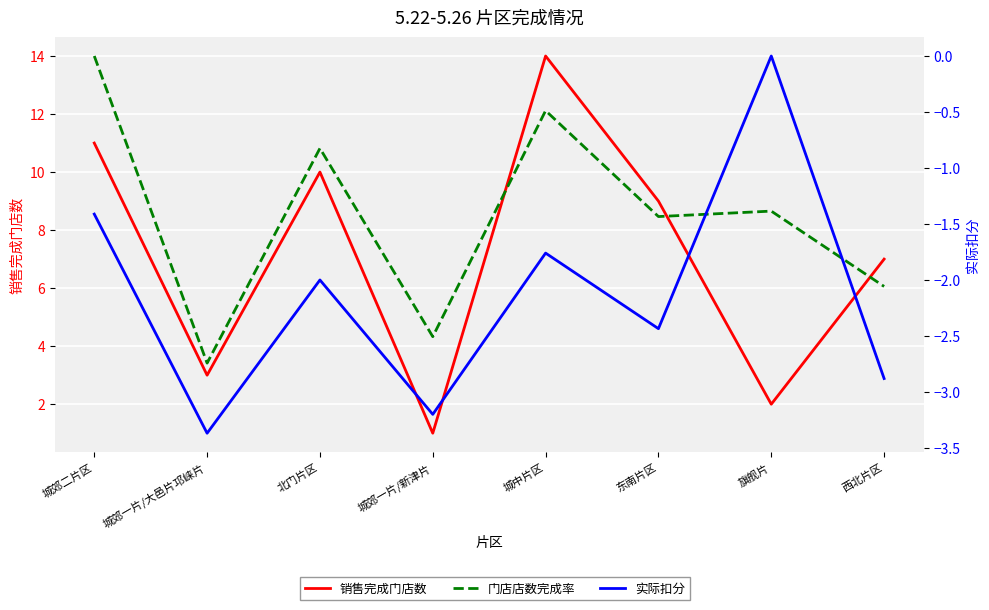

Which category has the highest value across all series?

城中片区